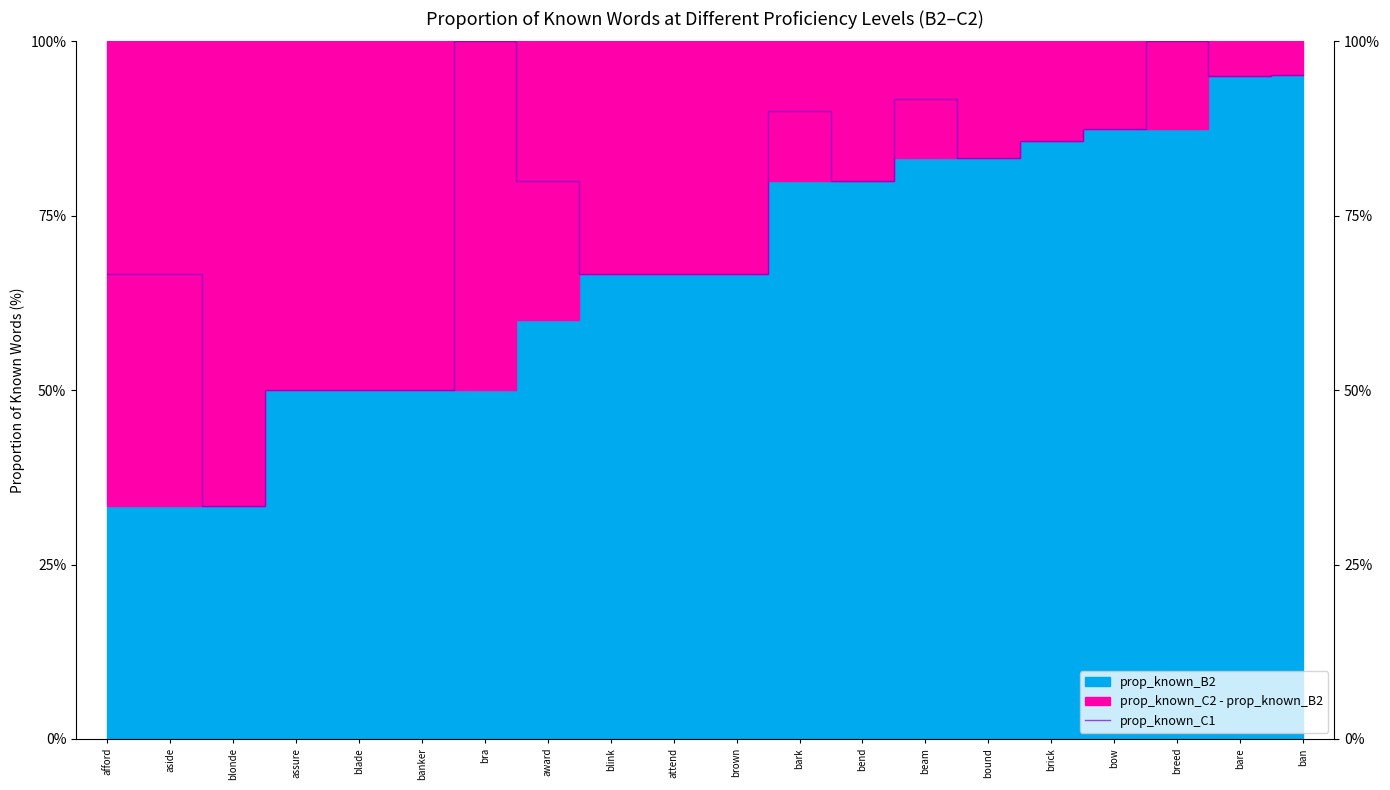

Reading left to right, list all the values displayed in this chart.

afford=66.7	aside=66.7	blonde=33.3	assure=50.0	blade=50.0	banker=50.0	bra=100.0	award=80.0	blink=66.7	attend=66.7	brown=66.7	bark=90.0	bend=80.0	beam=91.7	bound=83.3	brick=85.7	bow=87.5	breed=100.0	bare=95.0	ban=95.2